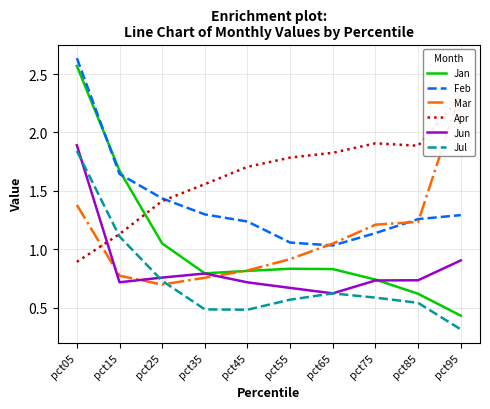

At which label is Jan closest to 1?

pct25